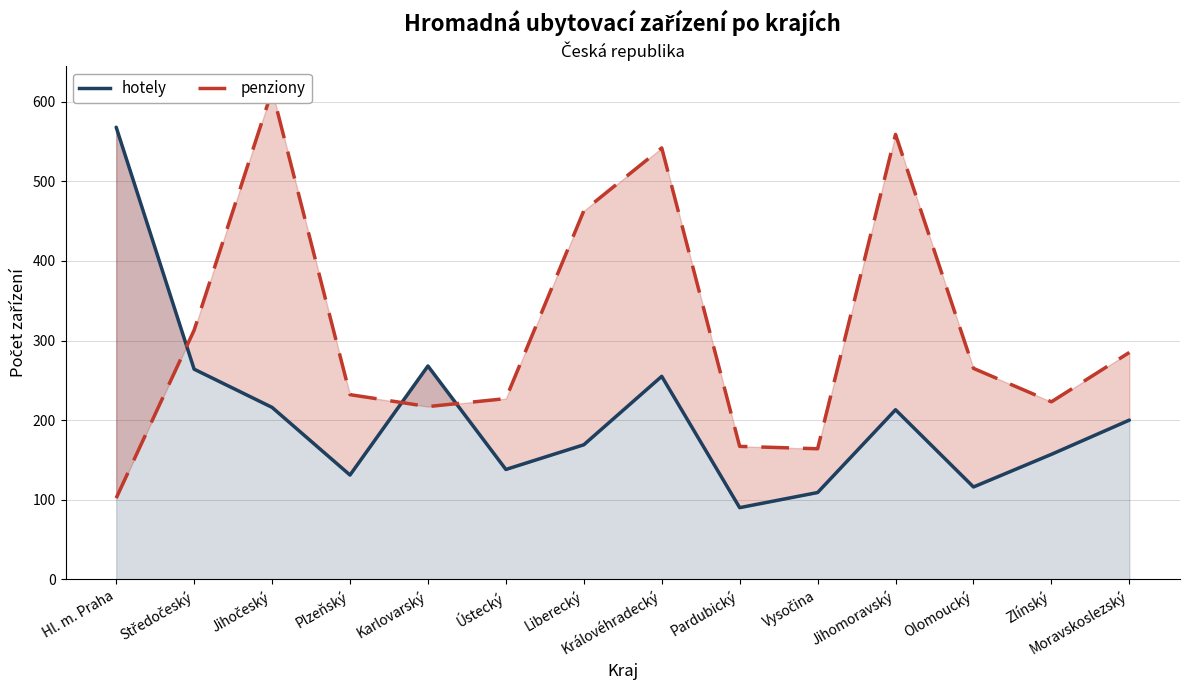

What is the sum of all penziony values?

4373